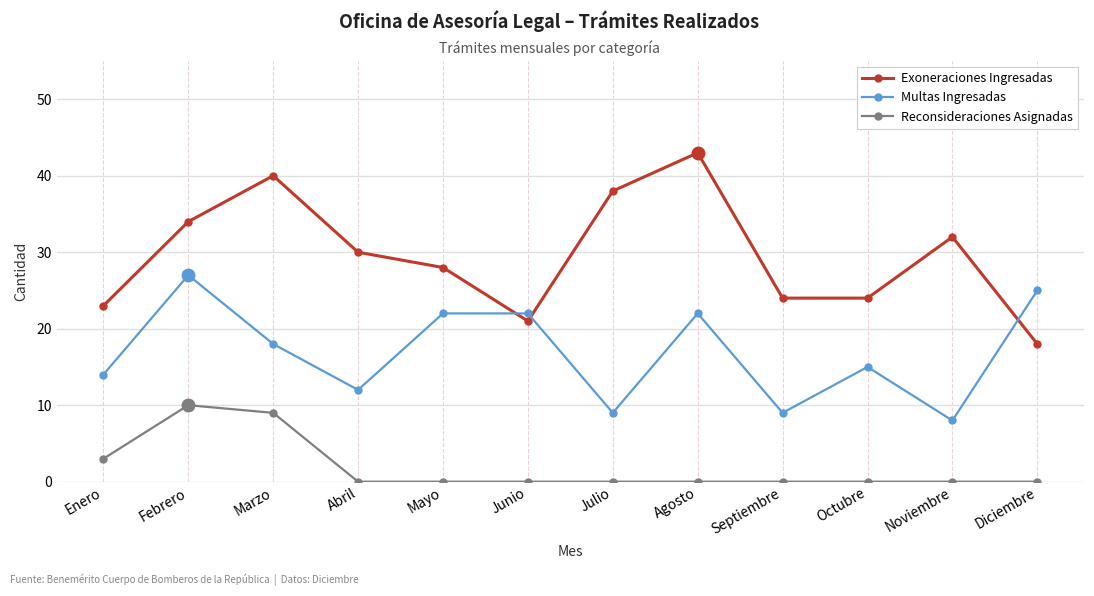

What are all the series names shown in the legend?

Exoneraciones Ingresadas, Multas Ingresadas, Reconsideraciones Asignadas